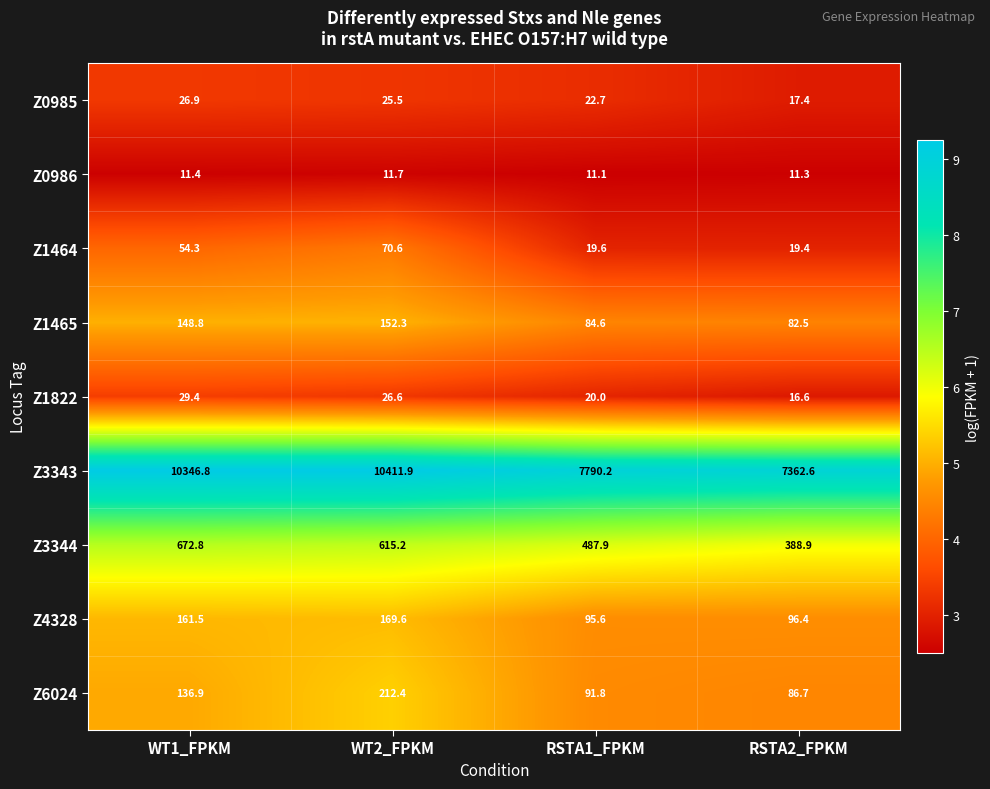

At which category is the sum across all series the highest?

WT2_FPKM